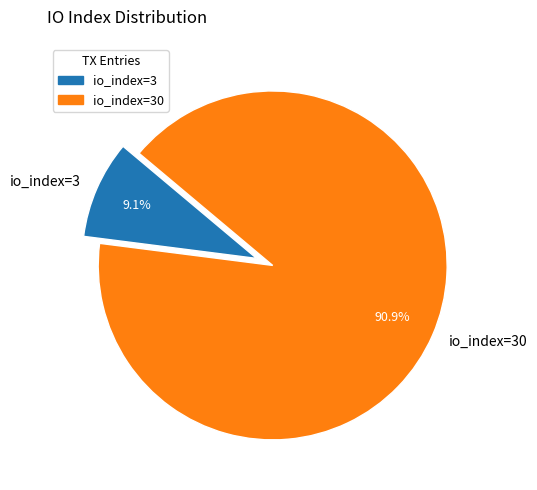

Which has a higher value, io_index=3 or io_index=30?

io_index=30